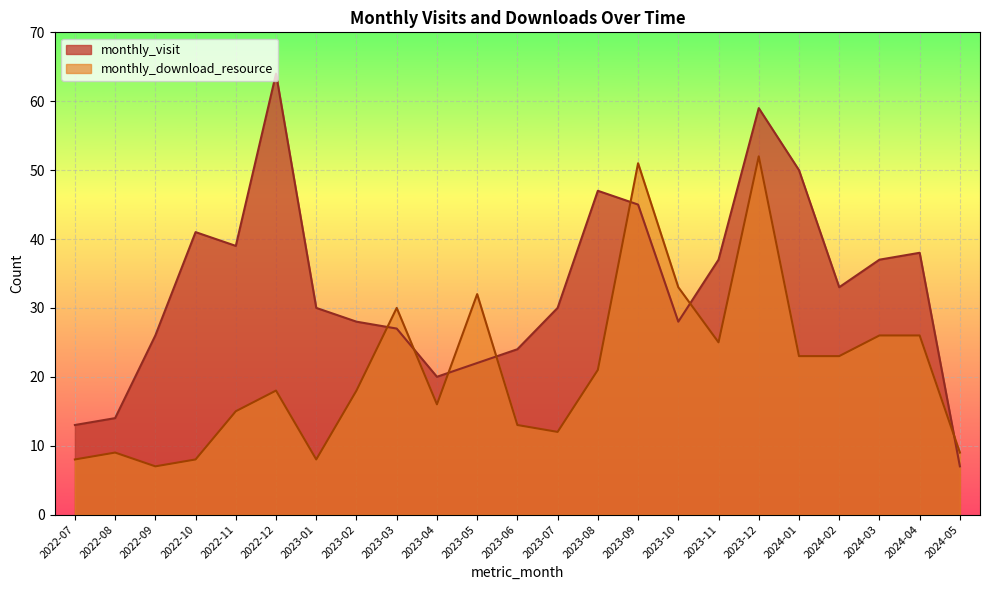

What is the minimum value shown in the chart?

7